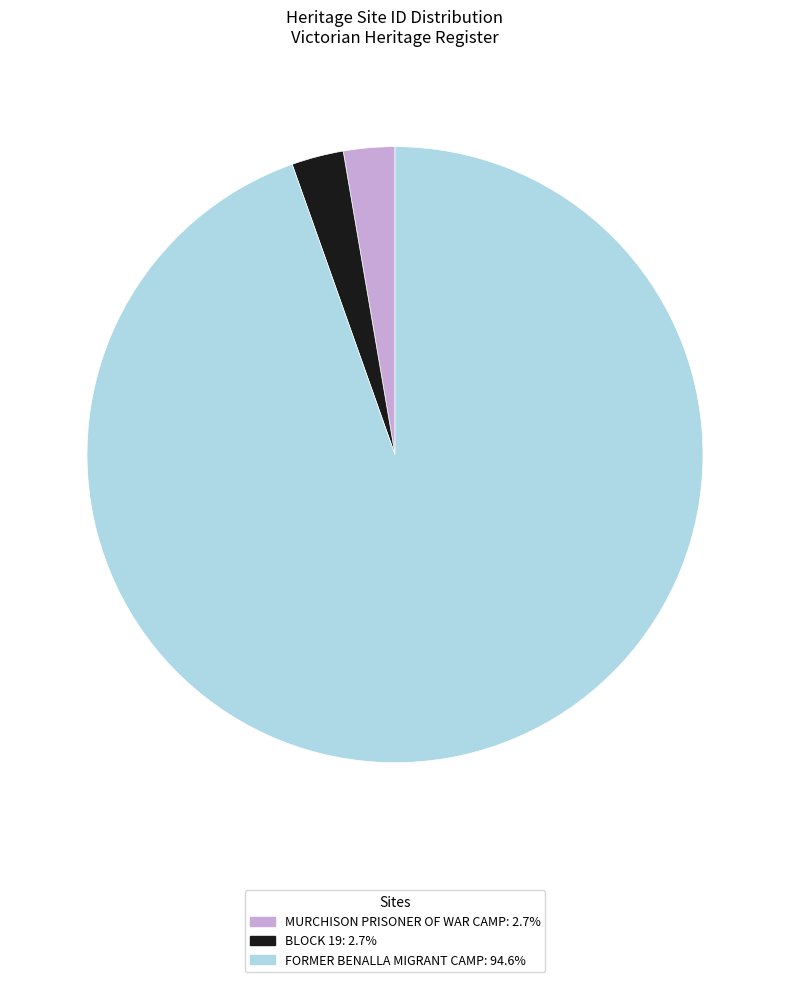

Approximately how many times larger is the value at BLOCK 19: 2.7% compared to MURCHISON PRISONER OF WAR CAMP: 2.7%?

1.0